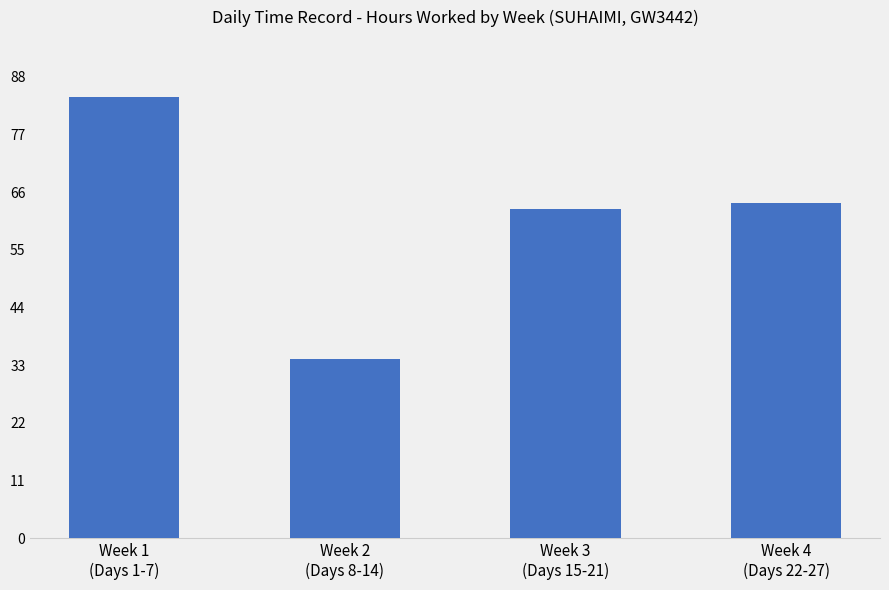

Read the value at Week 3
(Days 15-21).

62.7